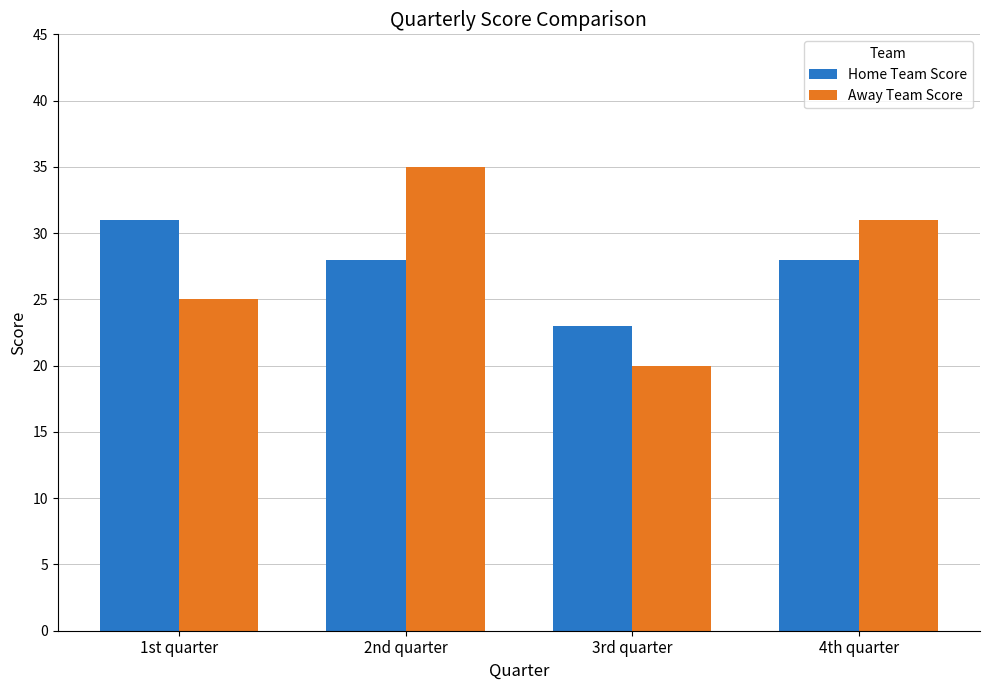

Reading right to left, transcribe all the data shown in this chart.

Home Team Score: 28	23	28	31
Away Team Score: 31	20	35	25